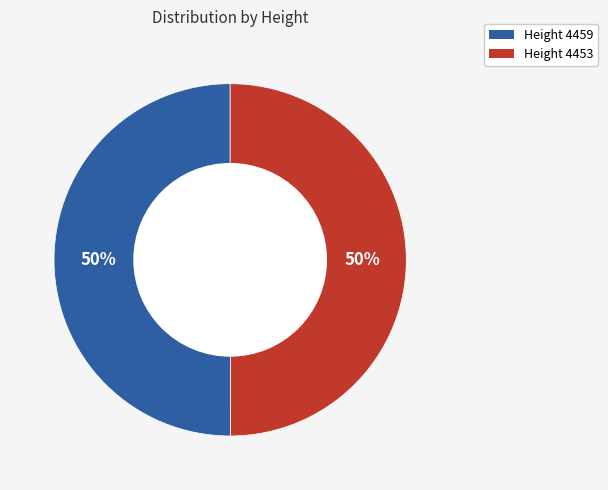

The Height 4459 slice represents 56% of the pie. True or false?

False